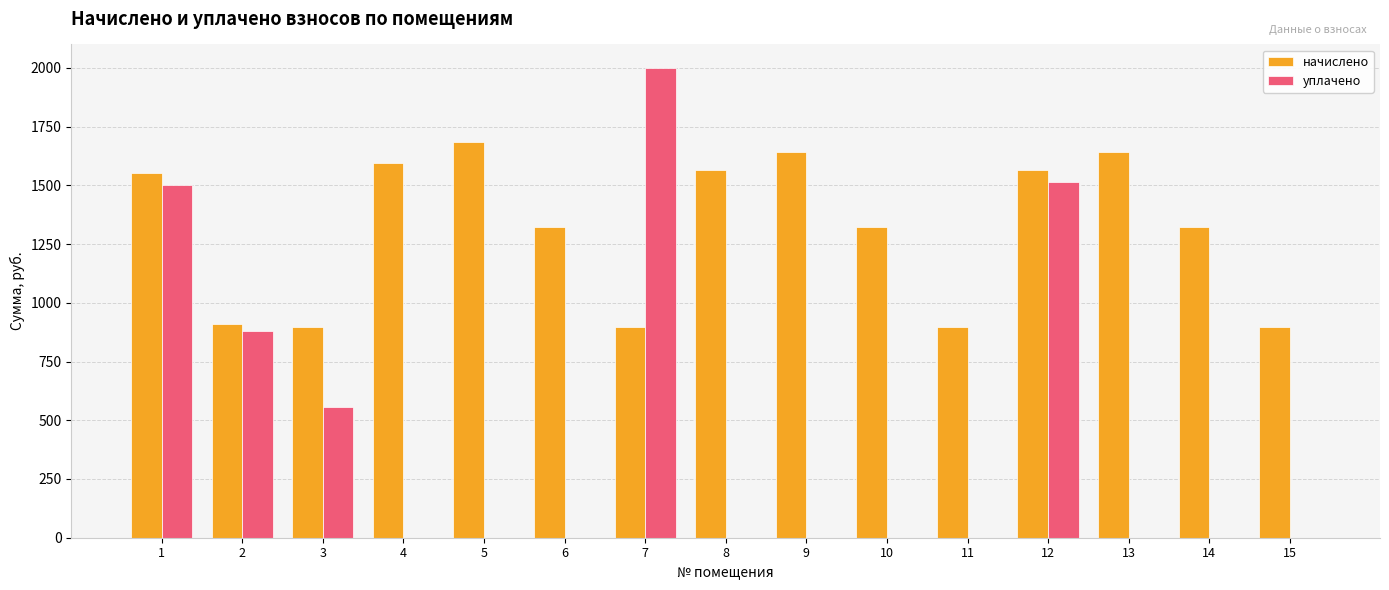

The начислено series shows 898.2 at 11. True or false?

True